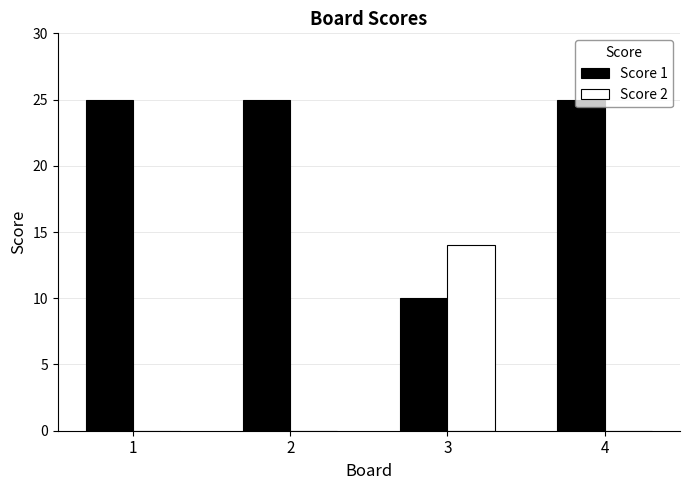

The value of Score 2 at 1 is 0. True or false?

True